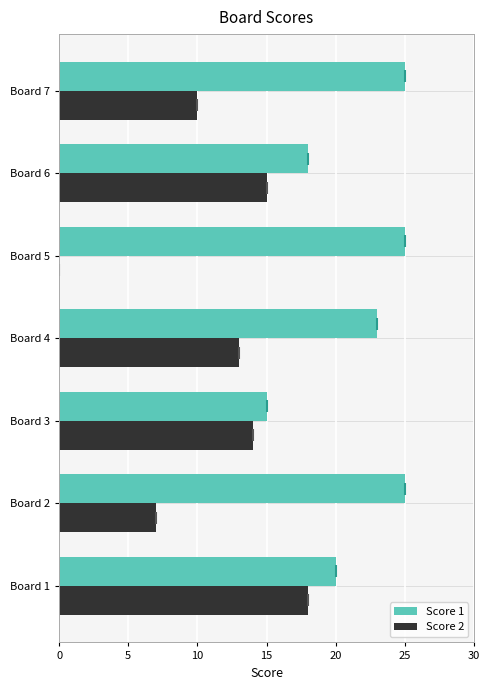

What is the total value across all series at Board 2?

32